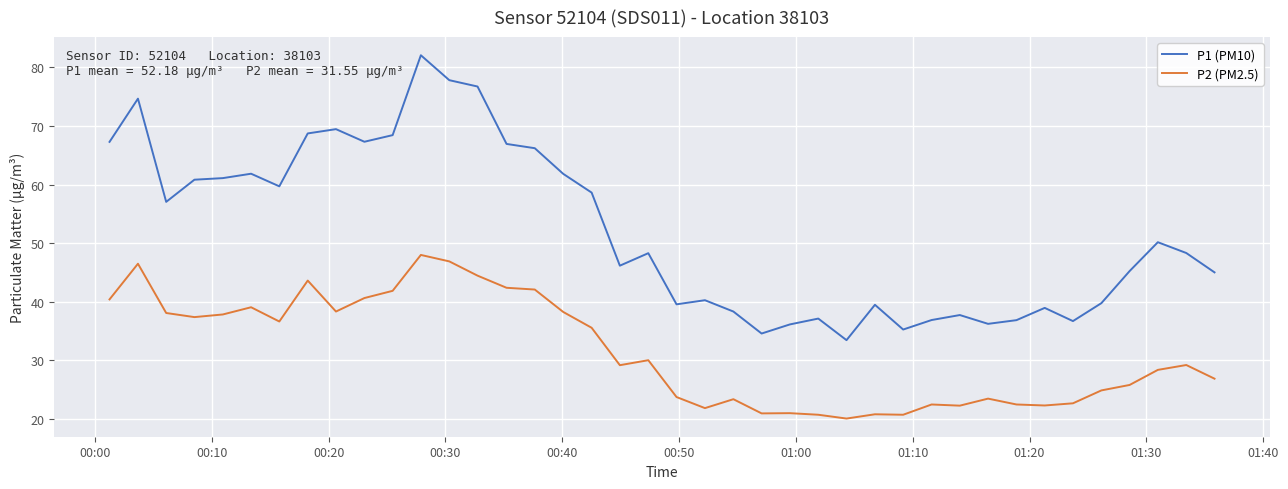

True or false: P2 (PM2.5) has more than 2 points higher than both neighbors.

True